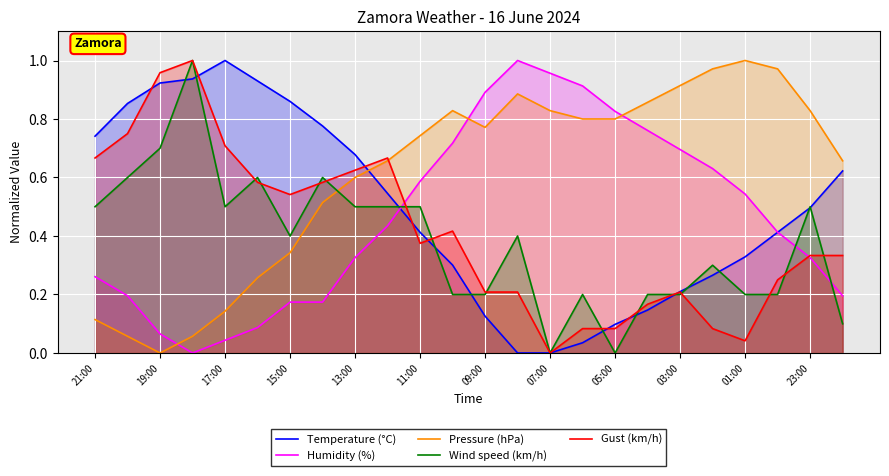

Count the number of data series in this chart.

5